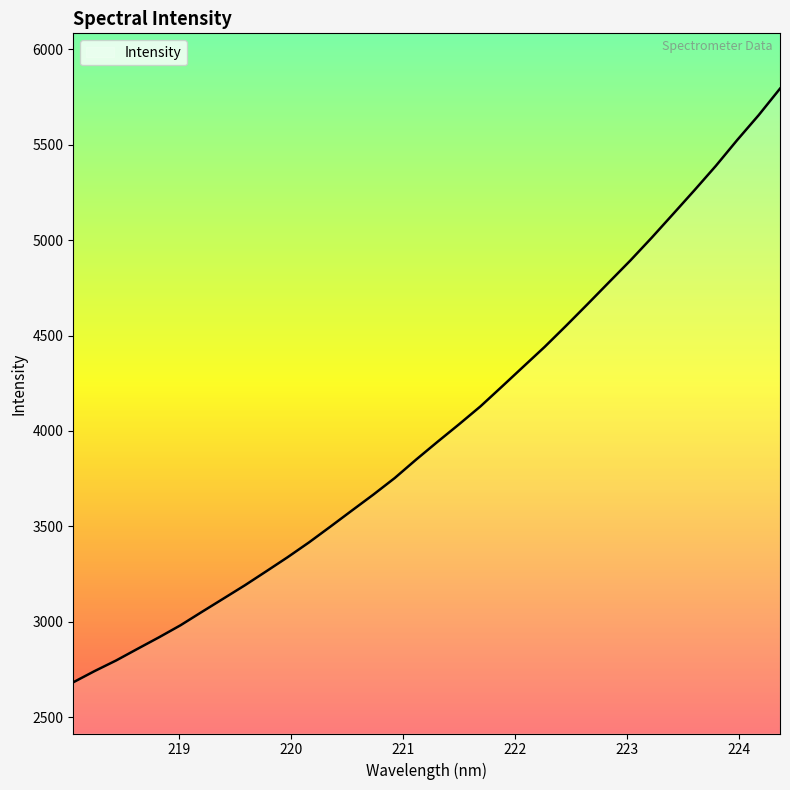

What is the difference between the maximum and minimum values?

3110.3